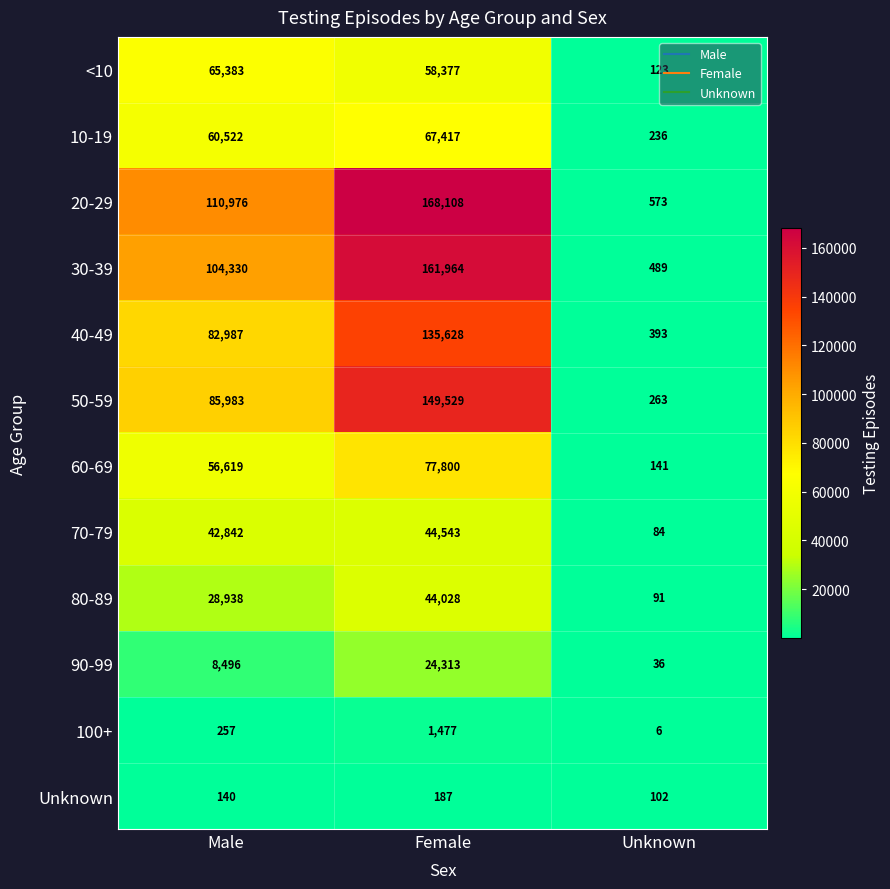

List the series in order of their peak value, highest first.

20-29, 30-39, 50-59, 40-49, 60-69, 10-19, <10, 70-79, 80-89, 90-99, 100+, Unknown